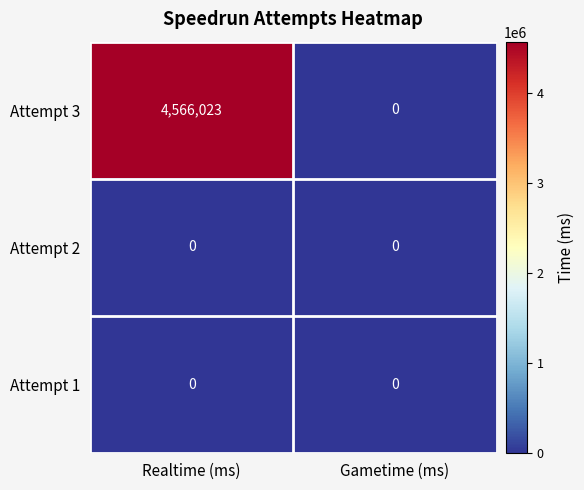

What is the greatest value displayed?

4566023